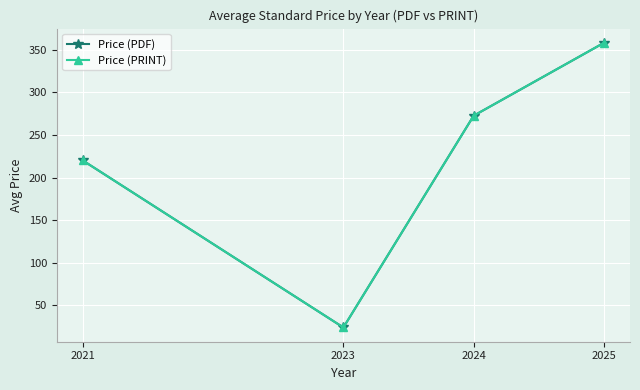

What is the lowest value of the Price (PDF) series?

24.0